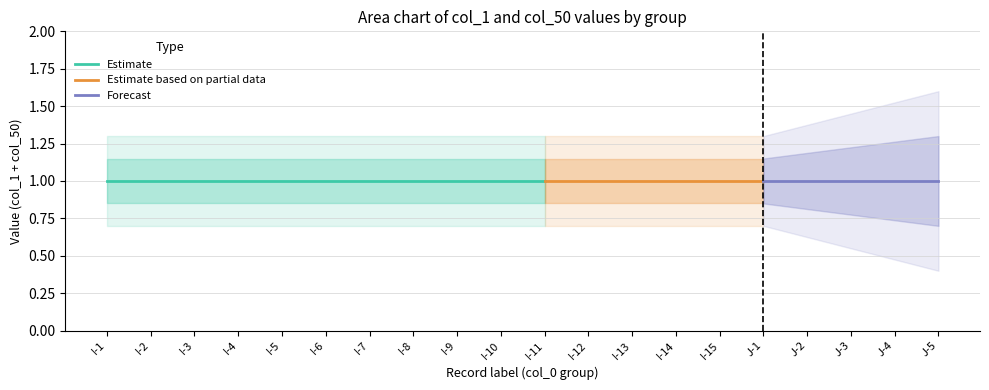

True or false: Estimate and Forecast intersect in this chart.

False